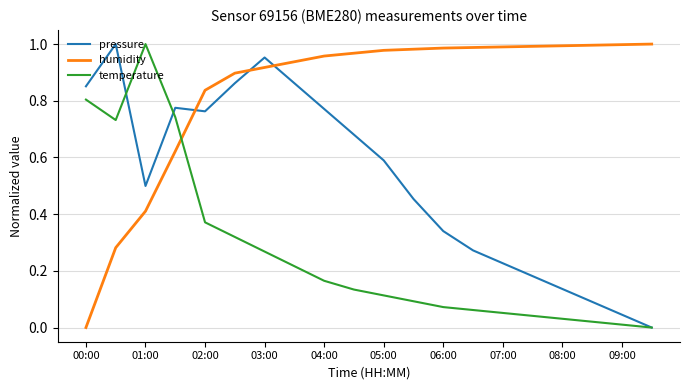

Which series has the largest total across all categories?

humidity